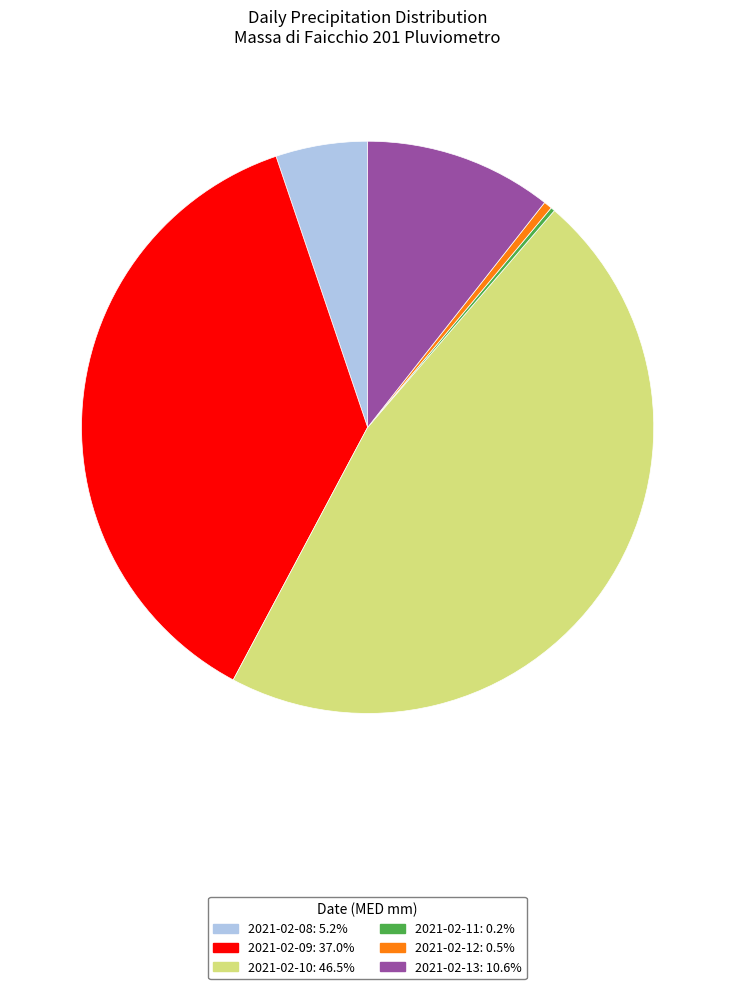

Does 2021-02-10: 46.5% account for over 50% of the chart?

No